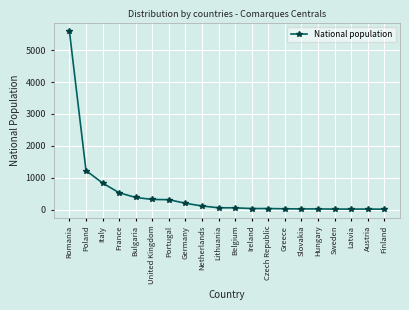

How many series are shown in this chart?

1